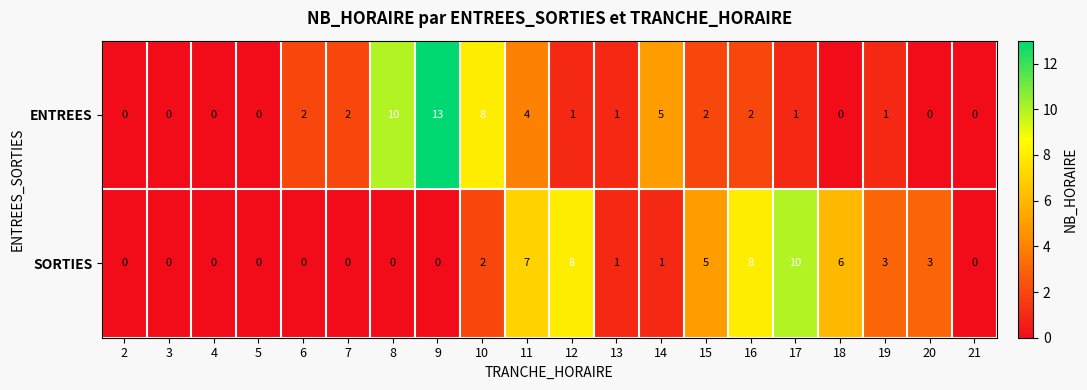

List the series in order of their overall mean, highest first.

SORTIES, ENTREES